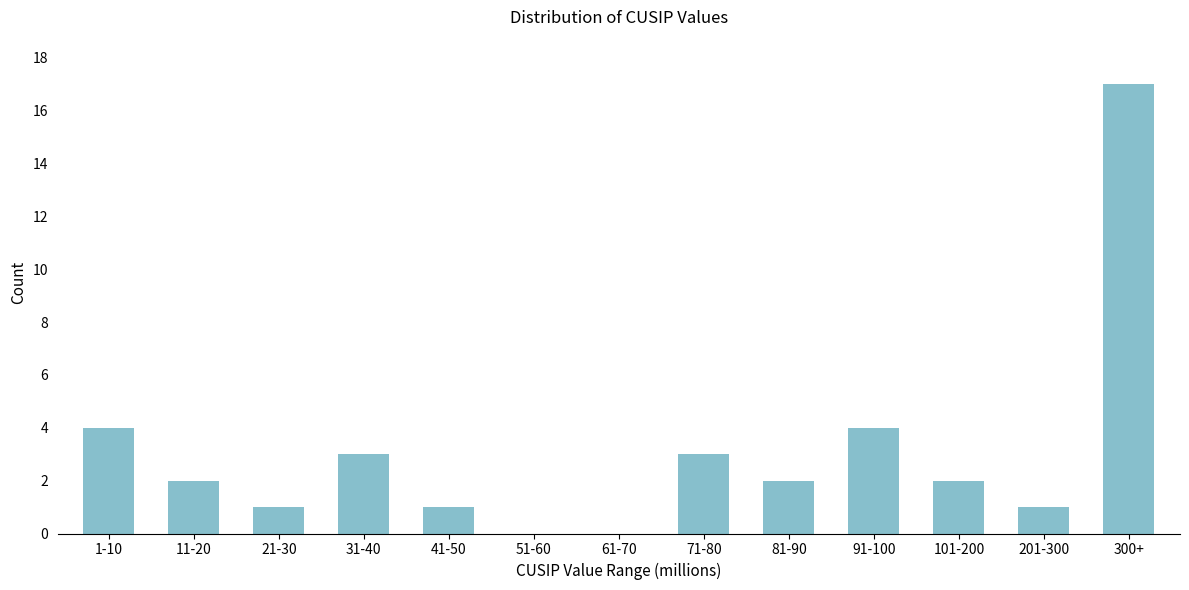

Reading left to right, transcribe all the data shown in this chart.

1-10=4	11-20=2	21-30=1	31-40=3	41-50=1	51-60=0	61-70=0	71-80=3	81-90=2	91-100=4	101-200=2	201-300=1	300+=17